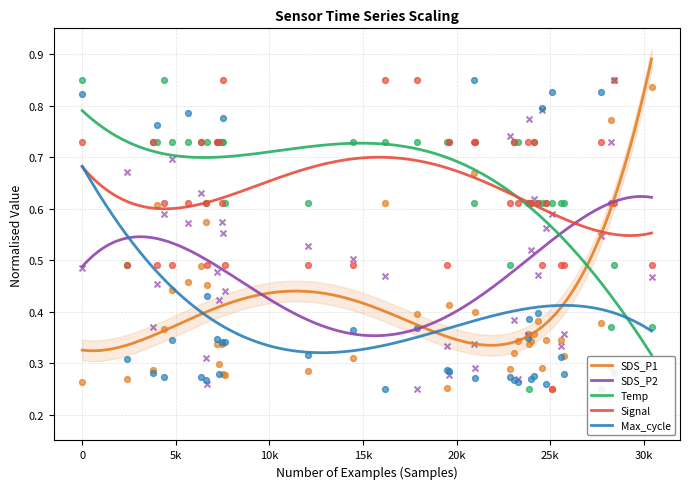

At how many categories does at least one series exceed 0?

40